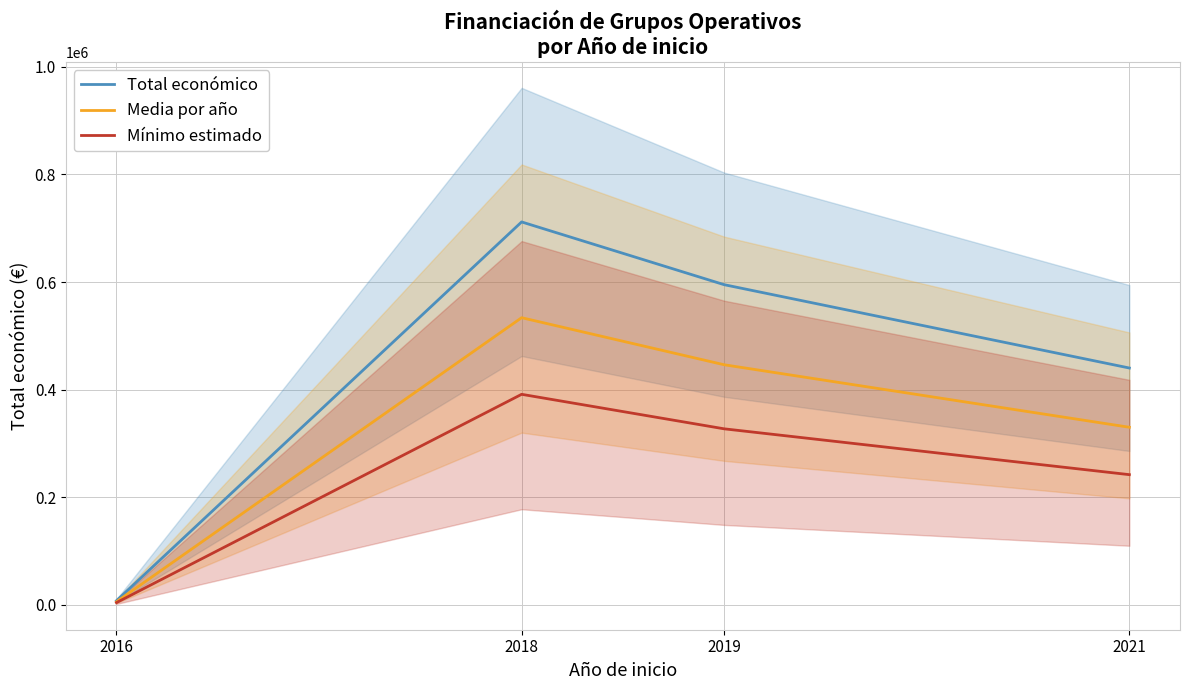

True or false: Media por año and Total económico intersect in this chart.

False